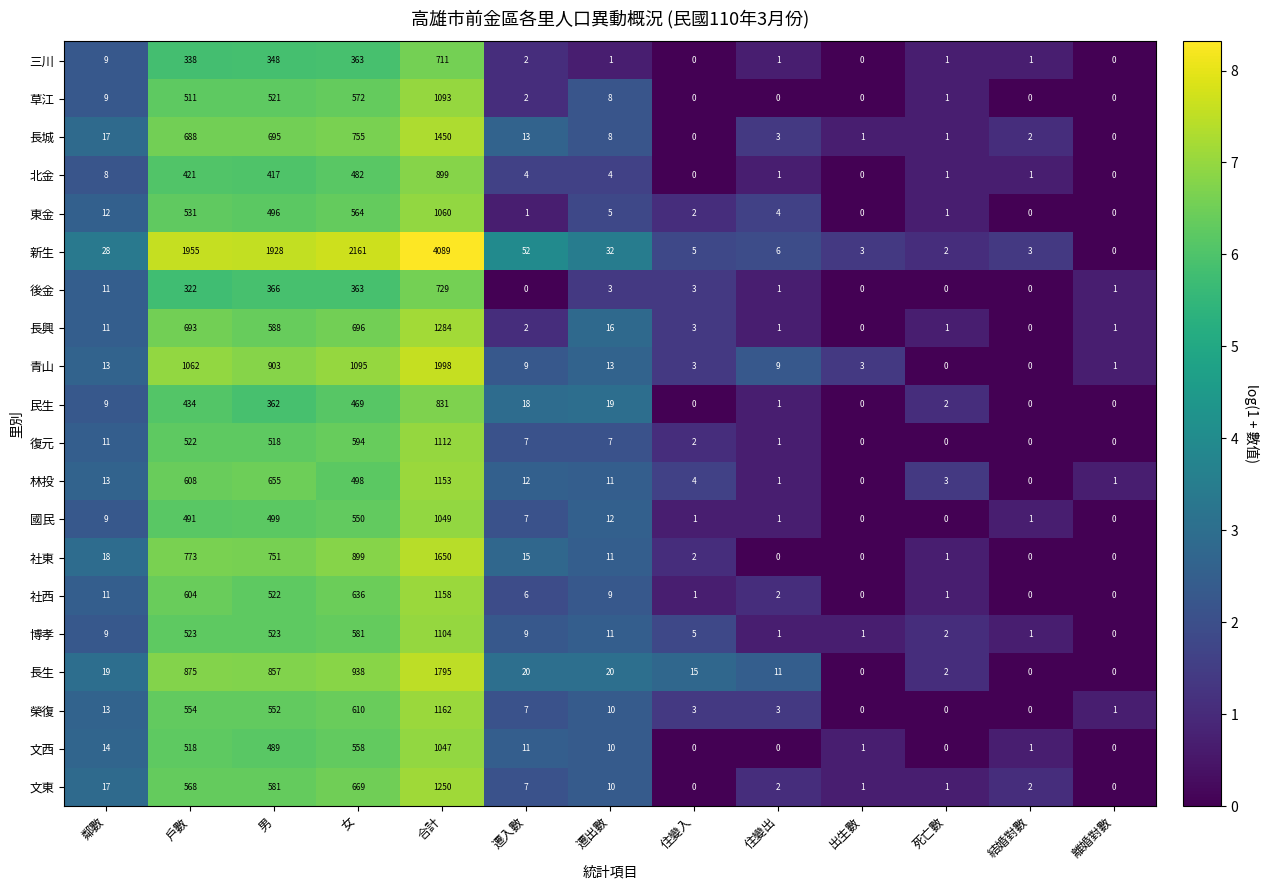

At which category is the sum across all series the highest?

合計